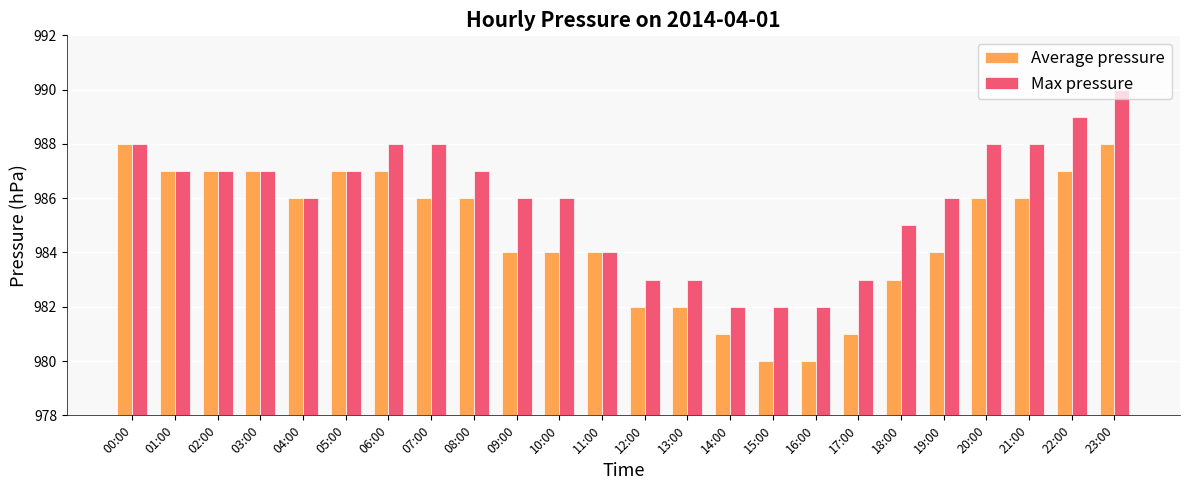

What is the label of the 15th bar from the left?

14:00